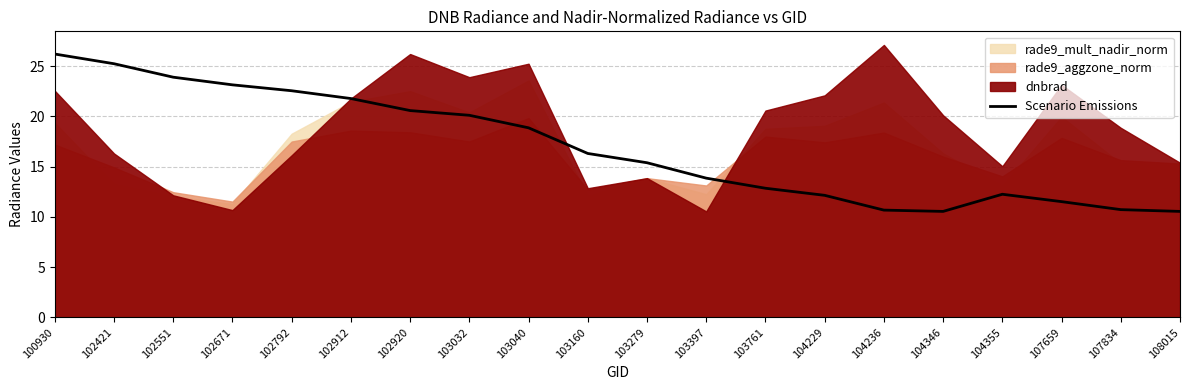

How many interior local peaks (higher than both neighbors) does the data have?

1